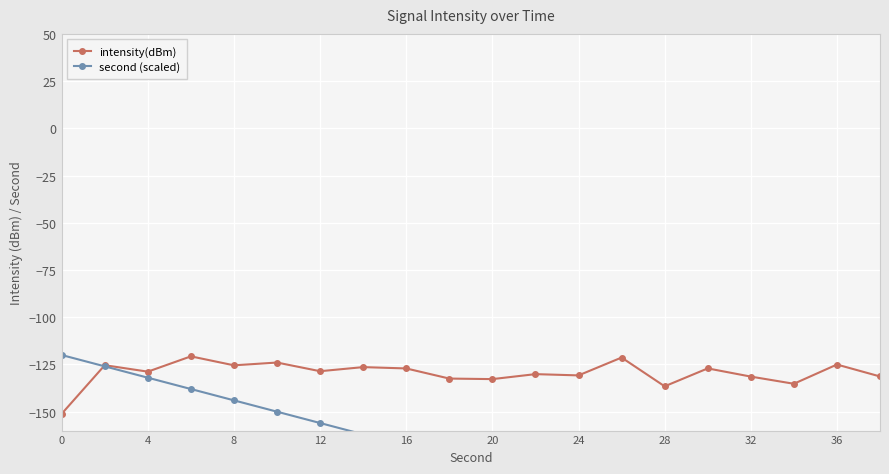

What is the difference between the maximum and second lowest values in the intensity(dBm) series?

15.9